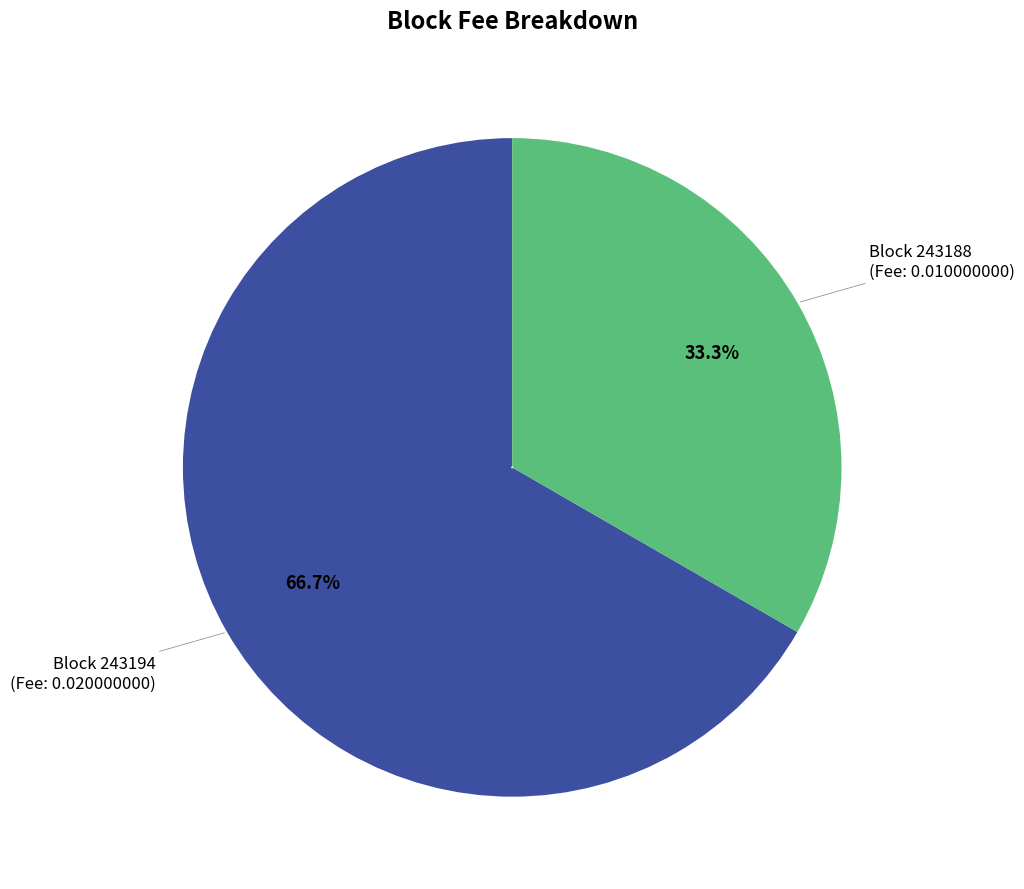

Does any single category account for the majority?

Yes